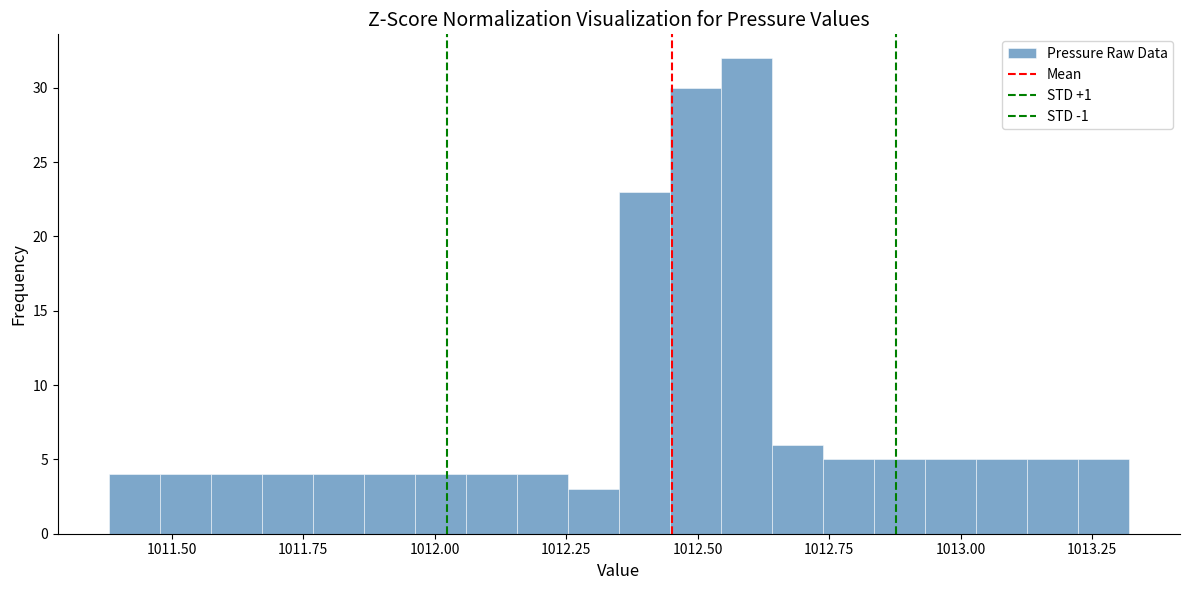

Read against the x-axis, roughly where is the centre of the tallest bar?

1012.60